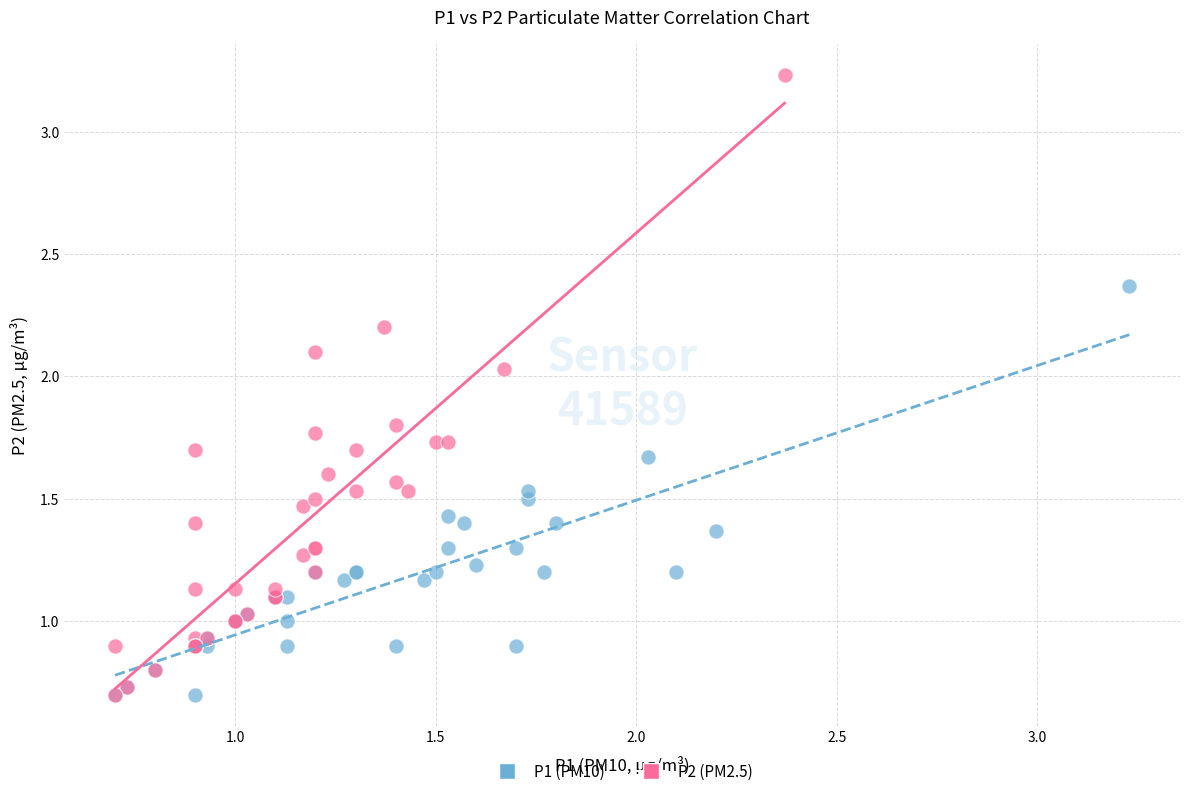

Which series reaches the maximum Y coordinate?

P2 (PM2.5)